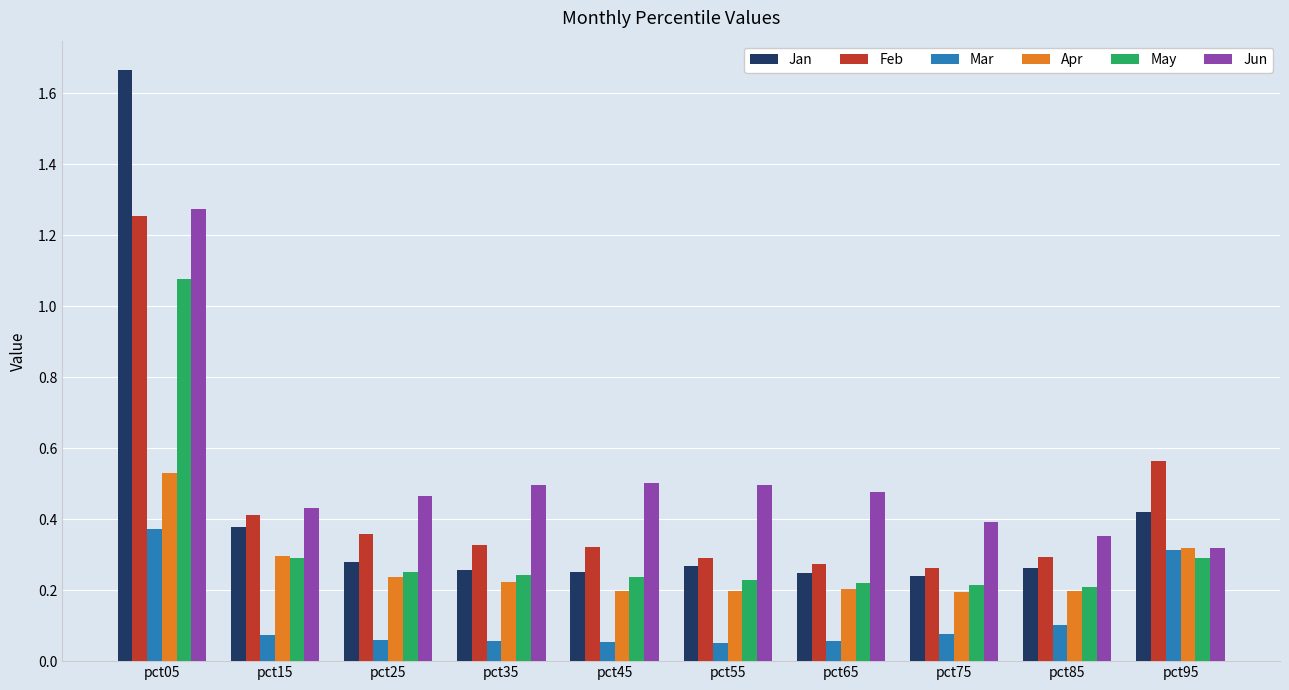

Are the bars horizontal?

No